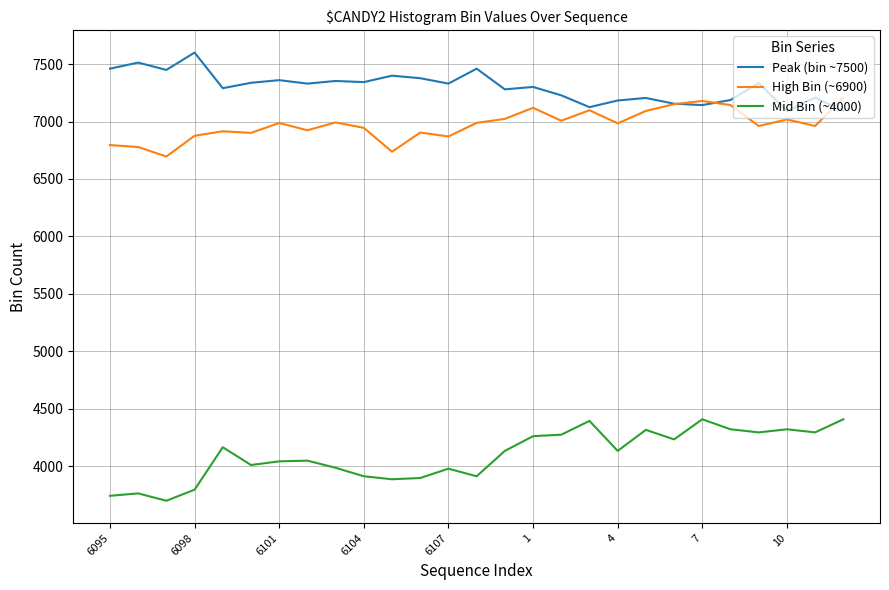

Rank the series by their maximum value, from highest to lowest.

Peak (bin ~7500), High Bin (~6900), Mid Bin (~4000)